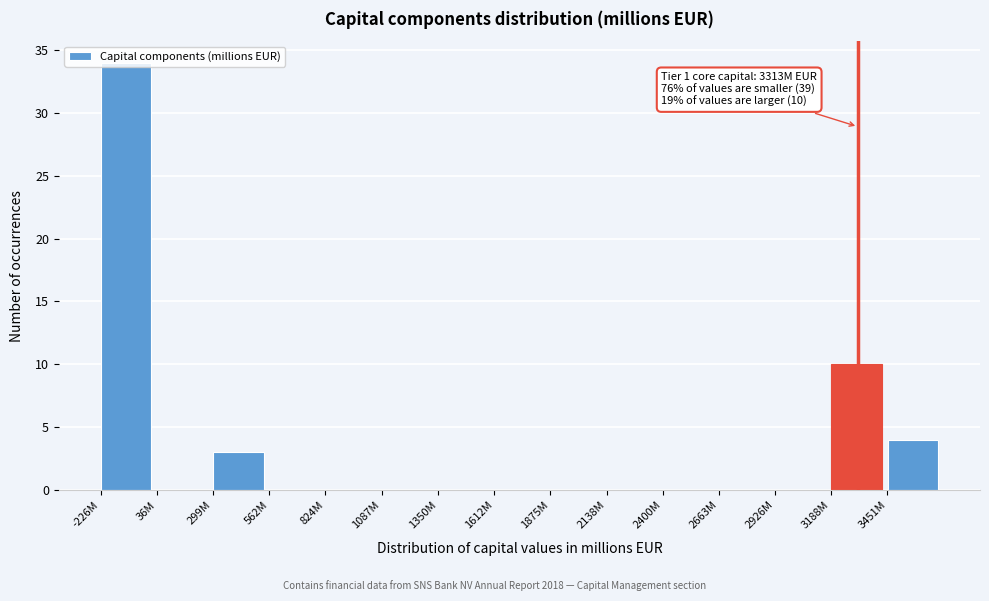

At which label is the value closest to 17?

3188M